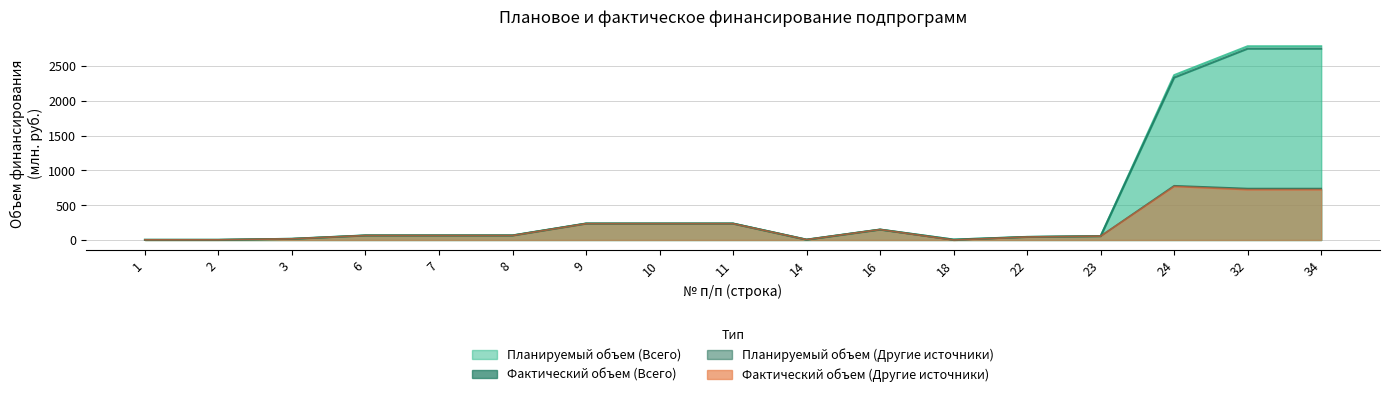

True or false: Planned Other and Actual Other intersect in this chart.

False